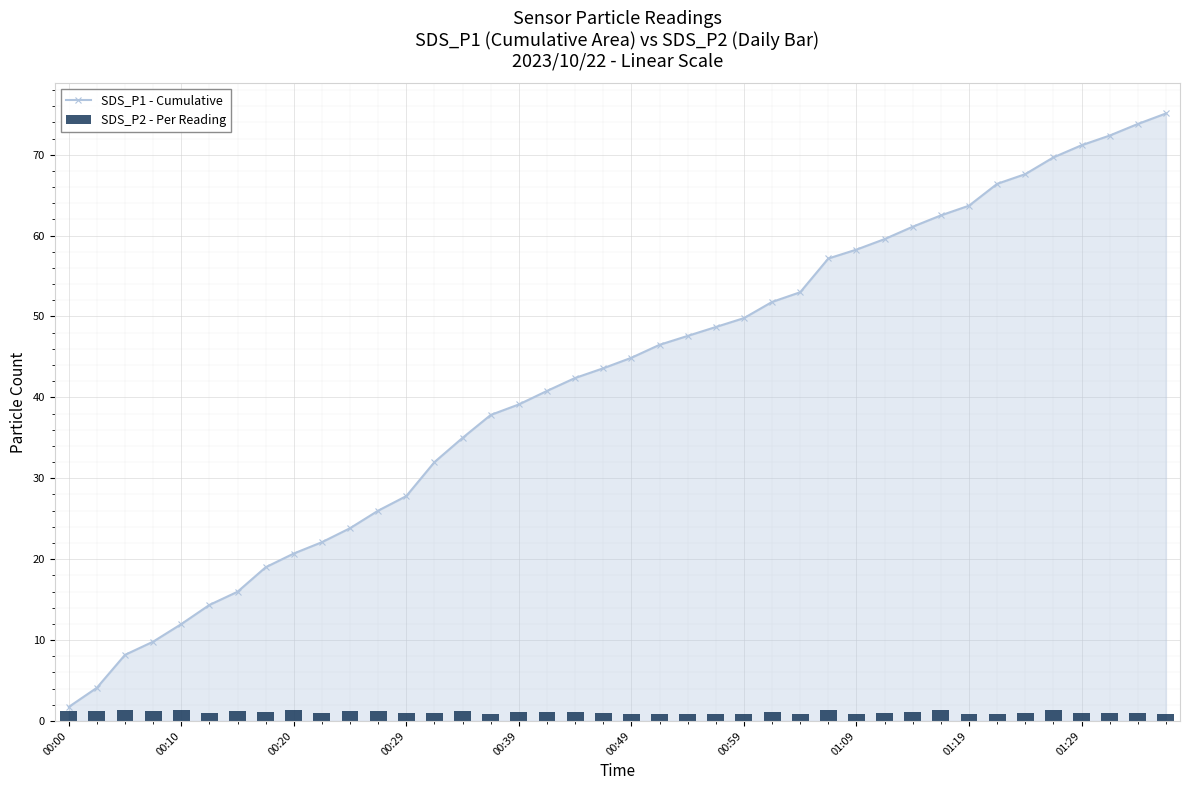

What are all the series names shown in the legend?

SDS_P1 - Cumulative, SDS_P2 - Per Reading